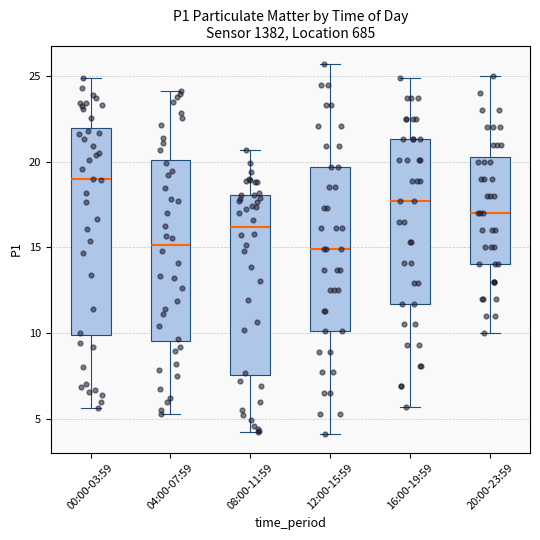

Where does the lower whisker of the box for 00:00-03:59 end on the y-axis? The values are not printed on the chart, so give them approximately, as read against the axis.

5.5